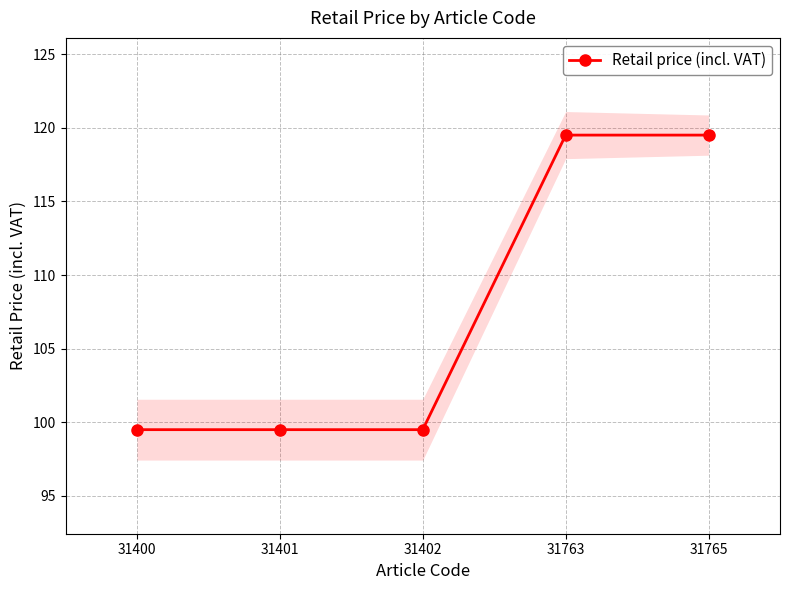

Does the chart display data point markers on the line(s)?

Yes